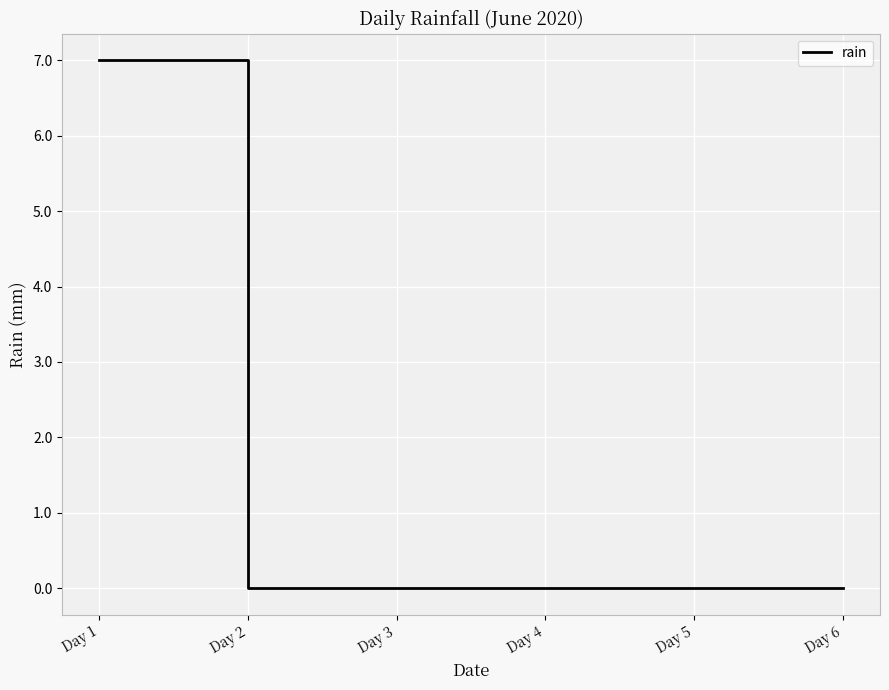

What is the maximum value shown in the chart?

7